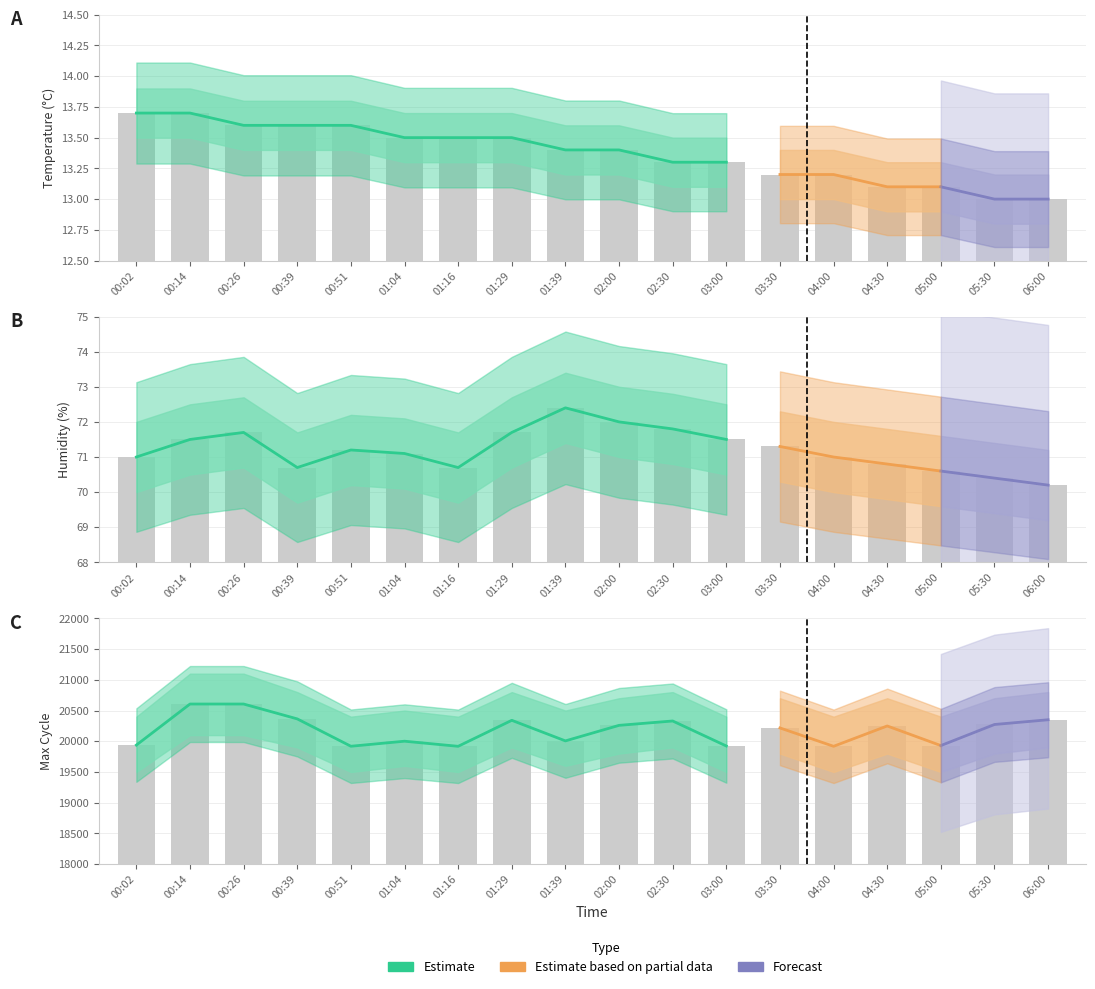

What is the difference between the maximum and minimum values in the Max_cycle series?

688.0